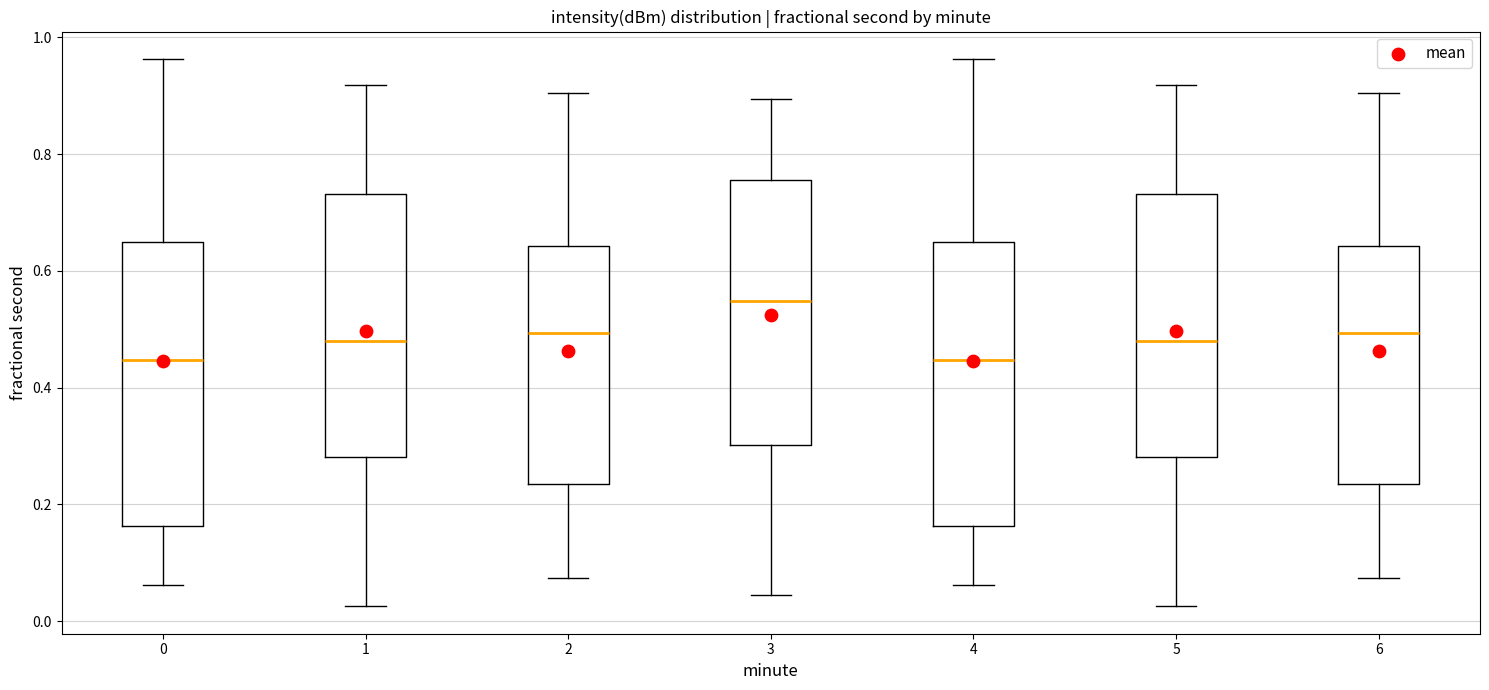

Where does the upper whisker of the box at x = 4 end on the y-axis? The values are not printed on the chart, so give them approximately, as read against the axis.

0.96